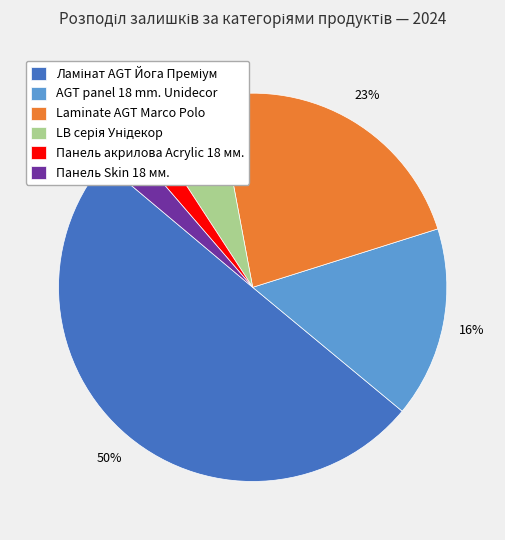

The Панель Skin 18 мм. slice represents 11% of the pie. True or false?

False